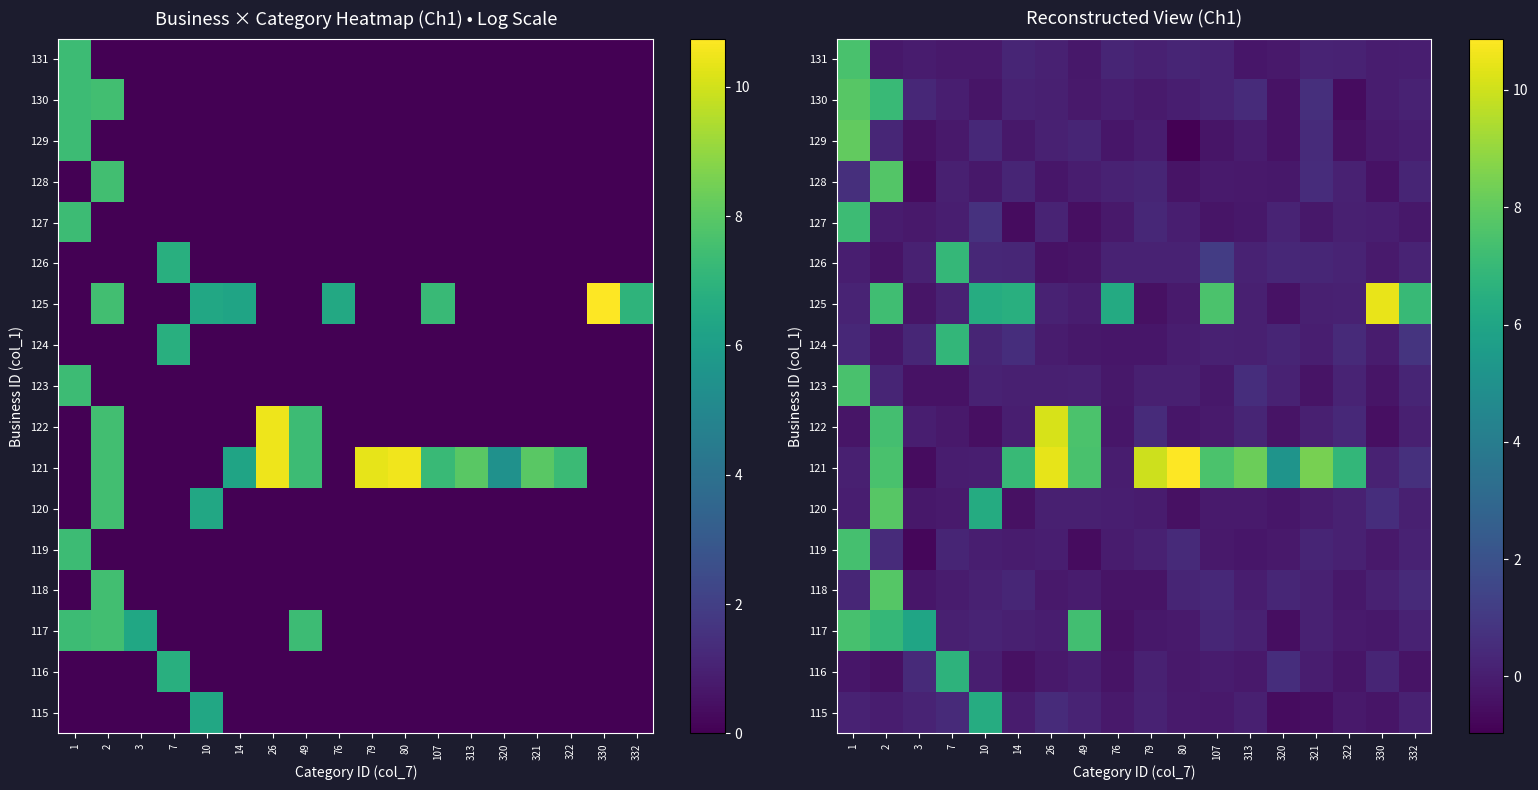

Which series has the largest total across all categories?

121